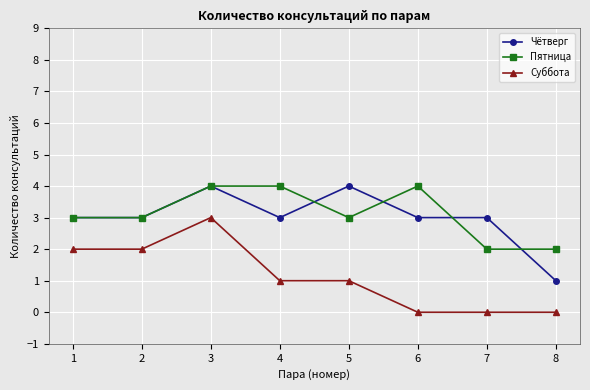

At which label does Суббота first exceed 1?

1